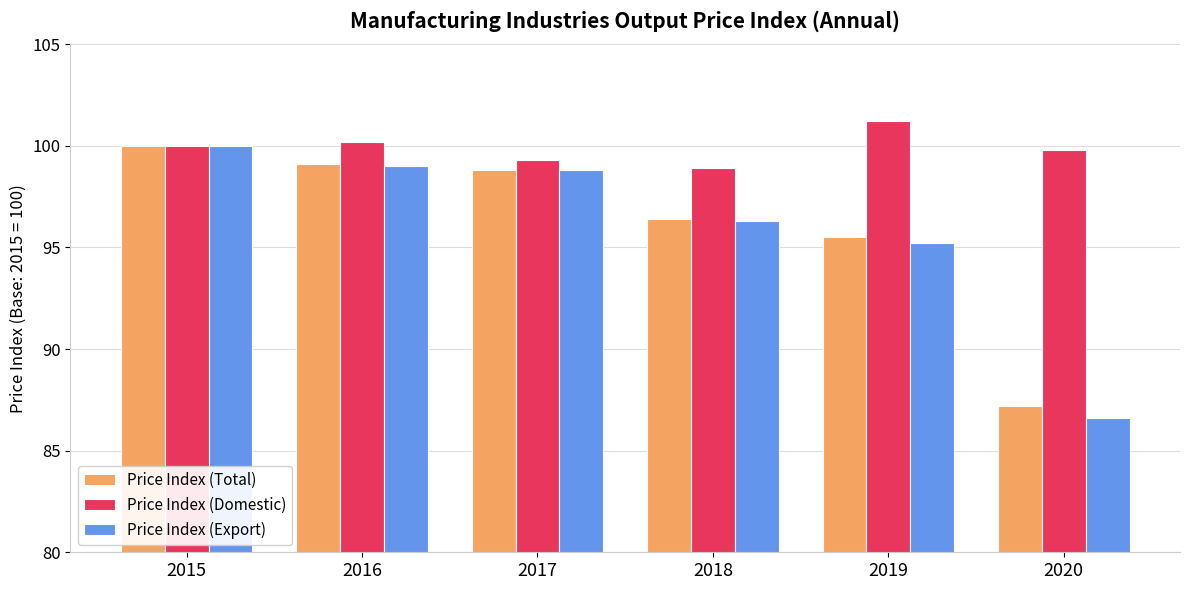

What is the value of the Price Index (Total) bar at the 3rd from the left?

98.8